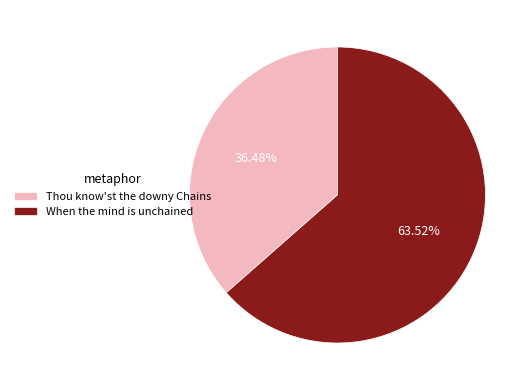

Count the number of slices in the pie.

2